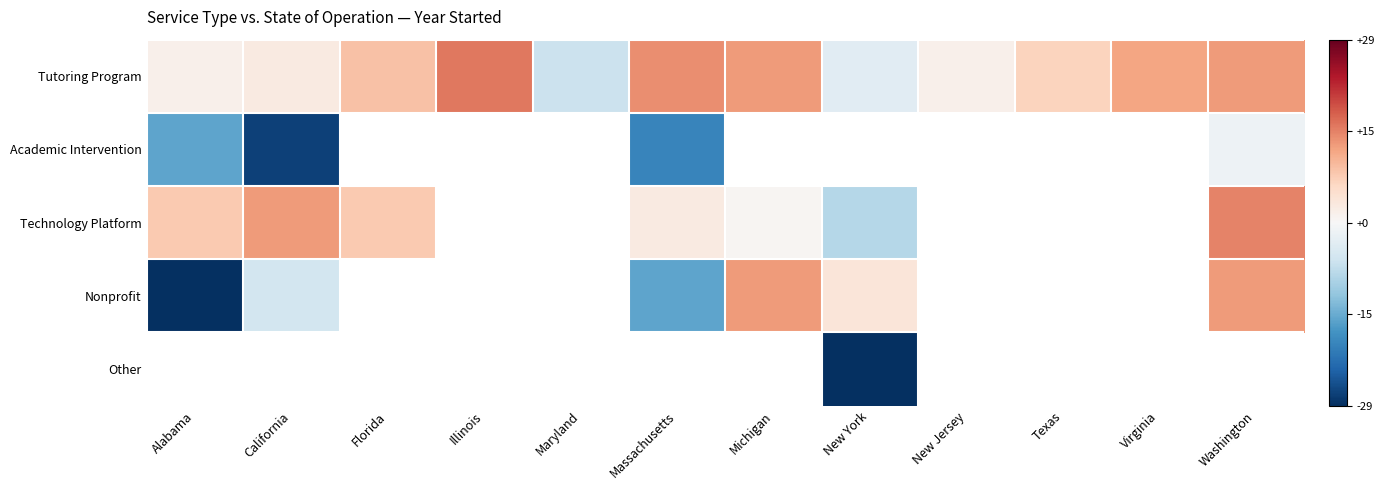

What value does the Academic Intervention series have at California?

-27.4